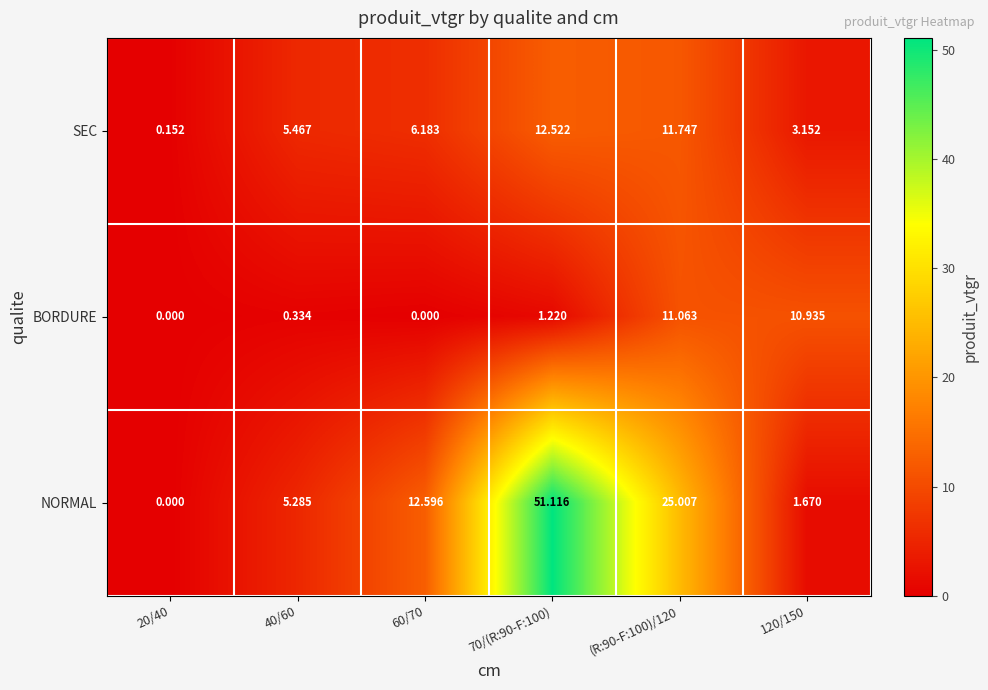

How many values in the BORDURE series are below 1?

3